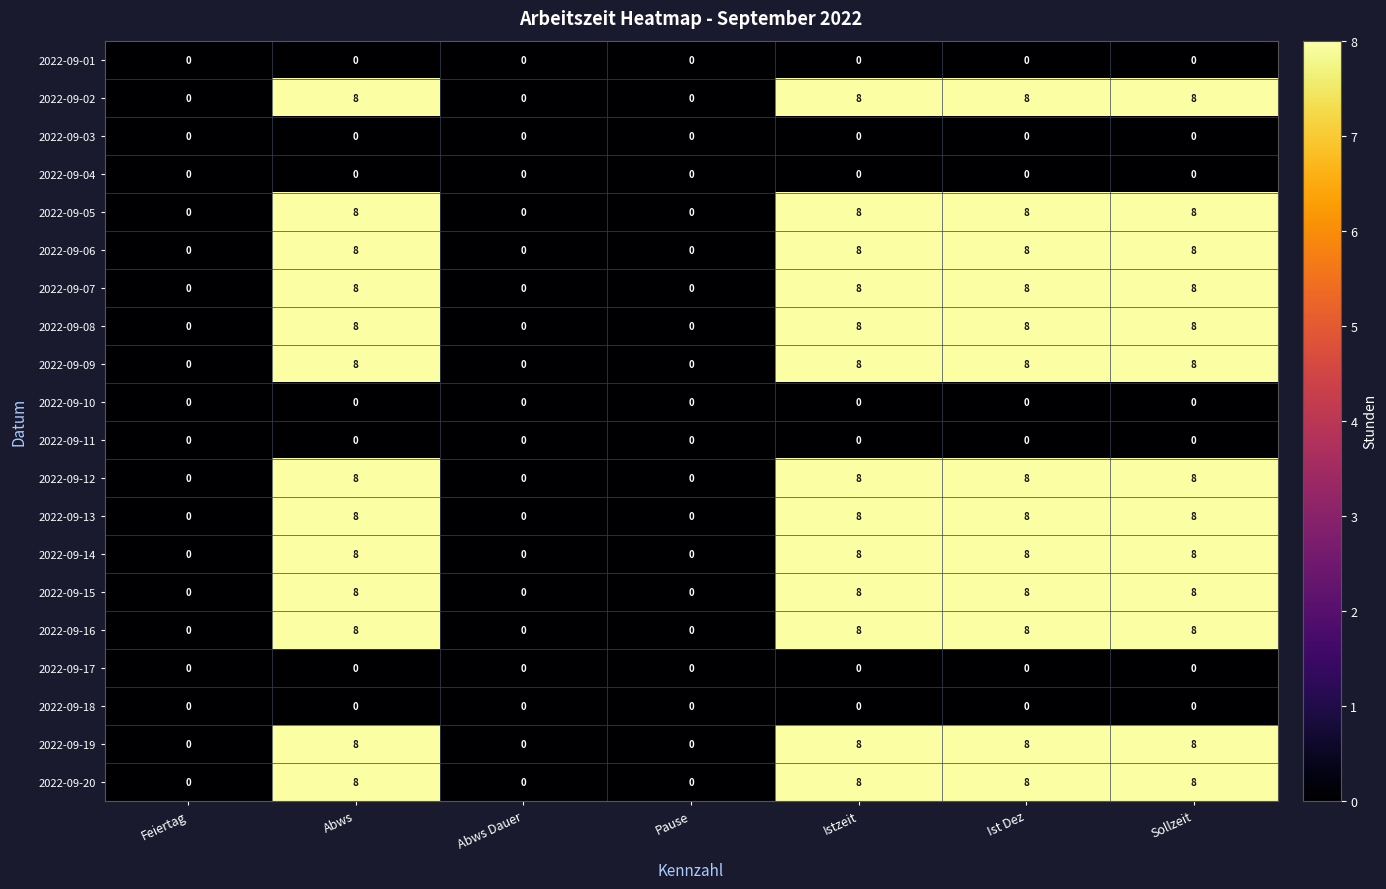

True or false: 2022-09-04 has a value of 0 at Sollzeit.

True